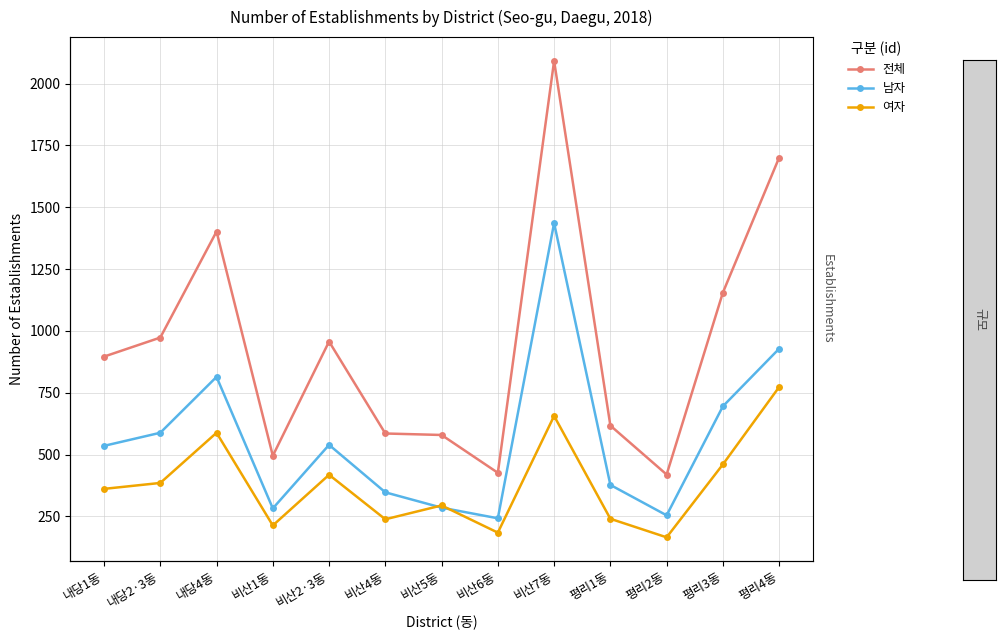

What is the total value across all series at 내당4동?

2804